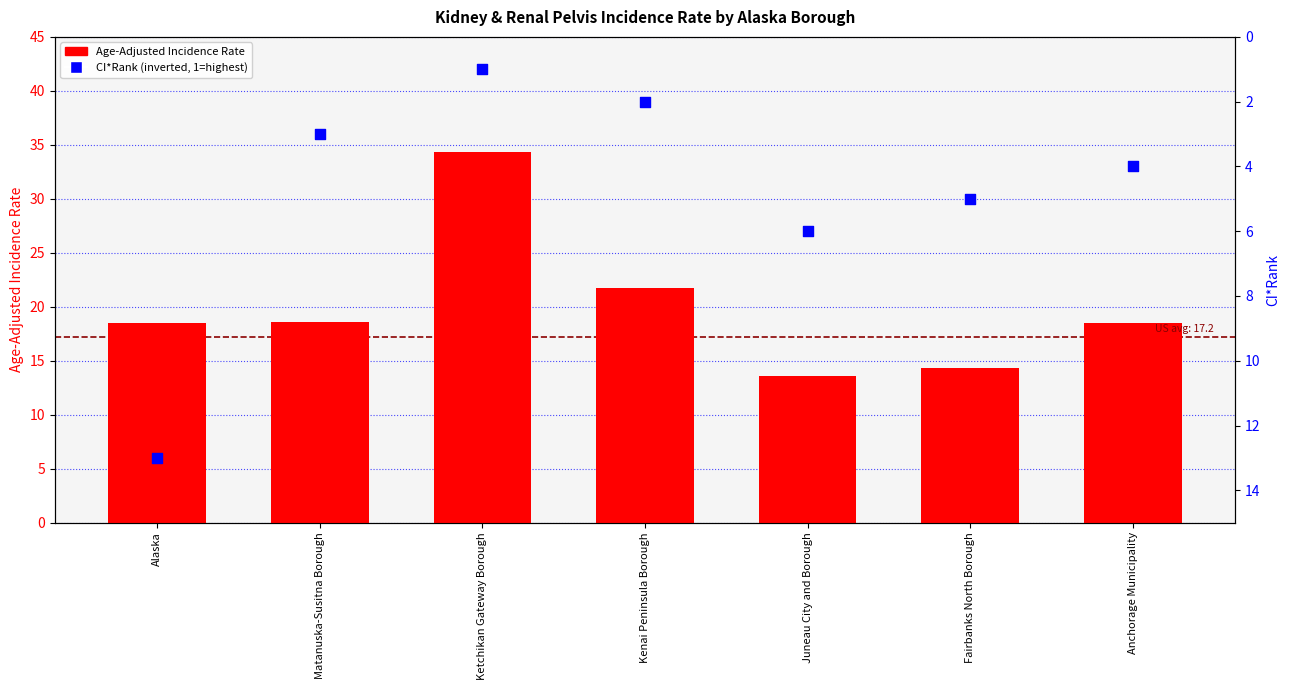

What is the total value across all series at Juneau City and Borough?

19.6